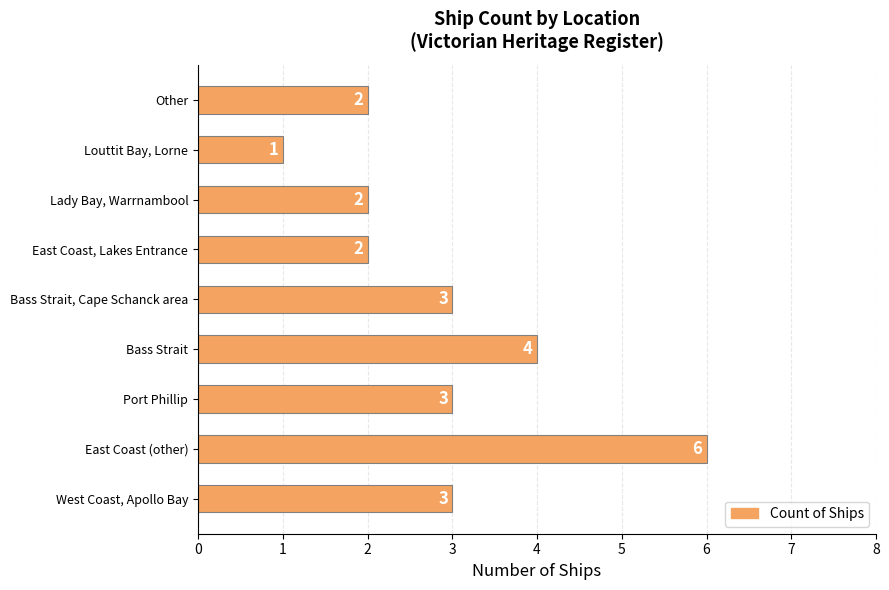

True or false: the data shows 3 at Bass Strait, Cape Schanck area.

True